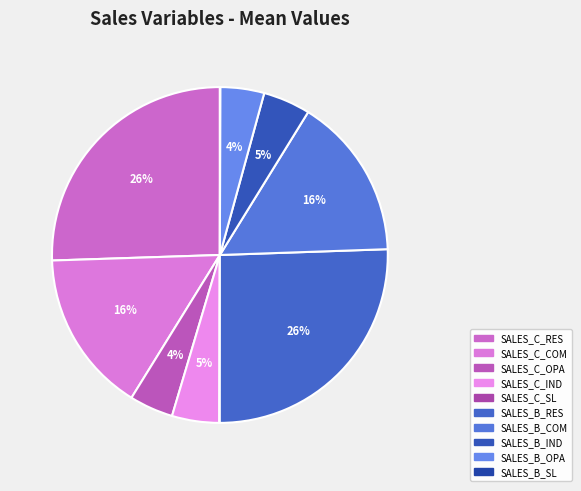

Do SALES_C_COM and SALES_C_SL together represent more than half of the pie?

No